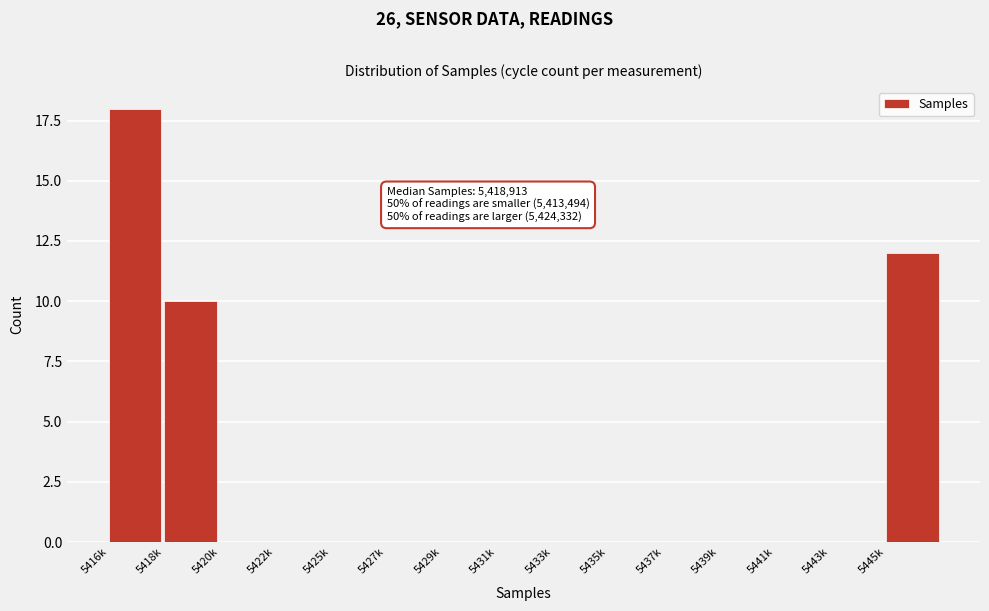

Reading right to left, transcribe all the data shown in this chart.

5445k=12	5443k=0	5441k=0	5439k=0	5437k=0	5435k=0	5433k=0	5431k=0	5429k=0	5427k=0	5425k=0	5422k=0	5420k=0	5418k=10	5416k=18